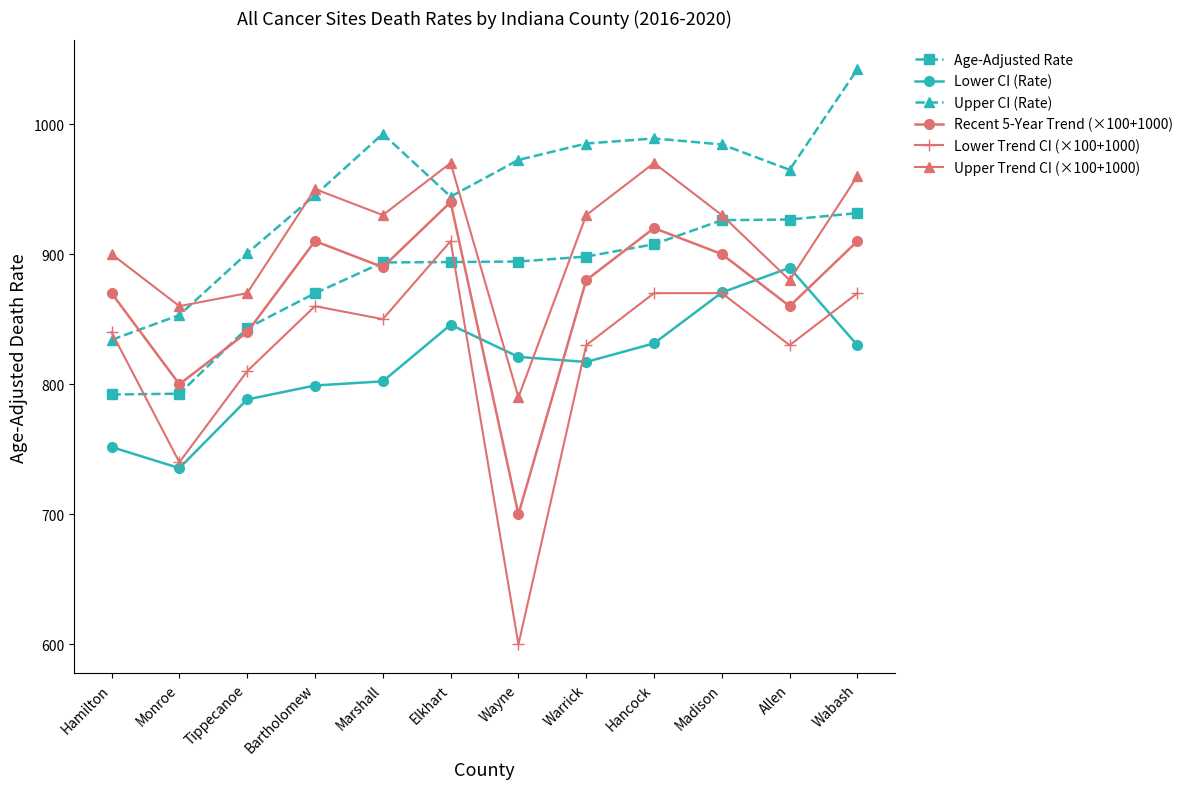

How many lines are shown in the chart?

6